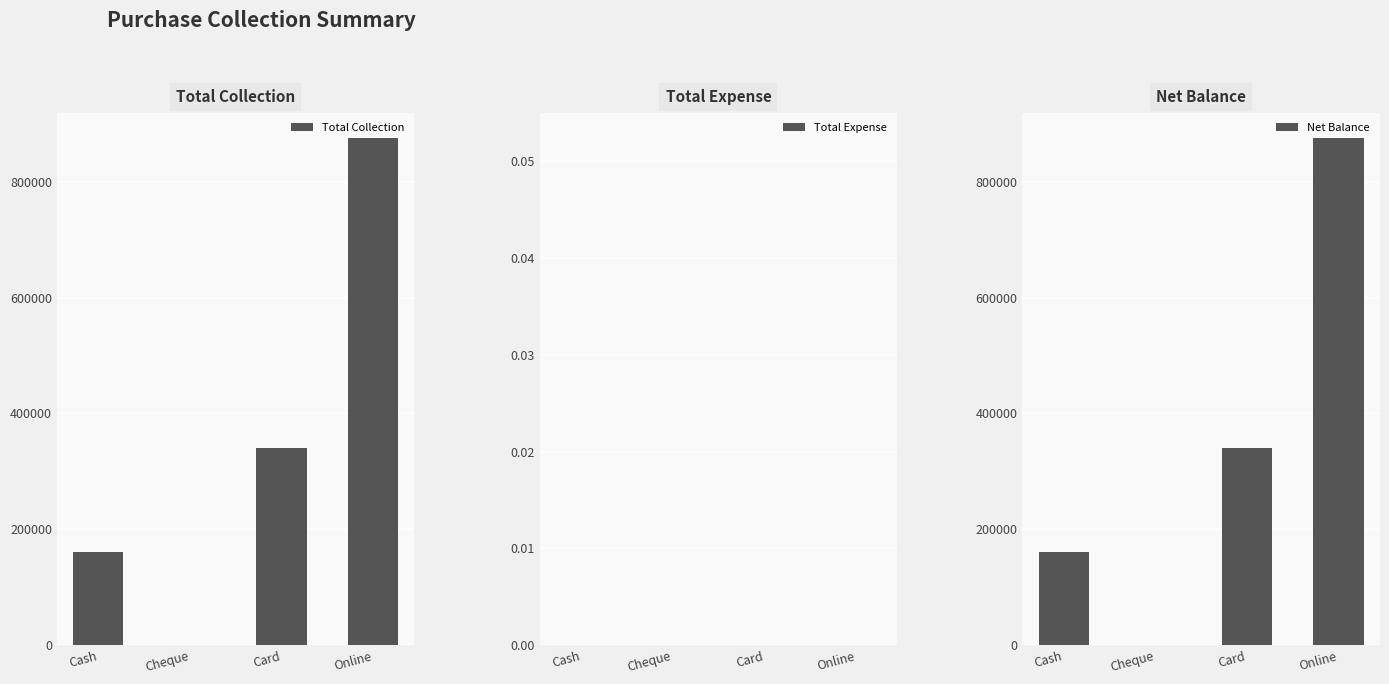

Is it true that Net Balance equals 315435.7 at Cheque?

False